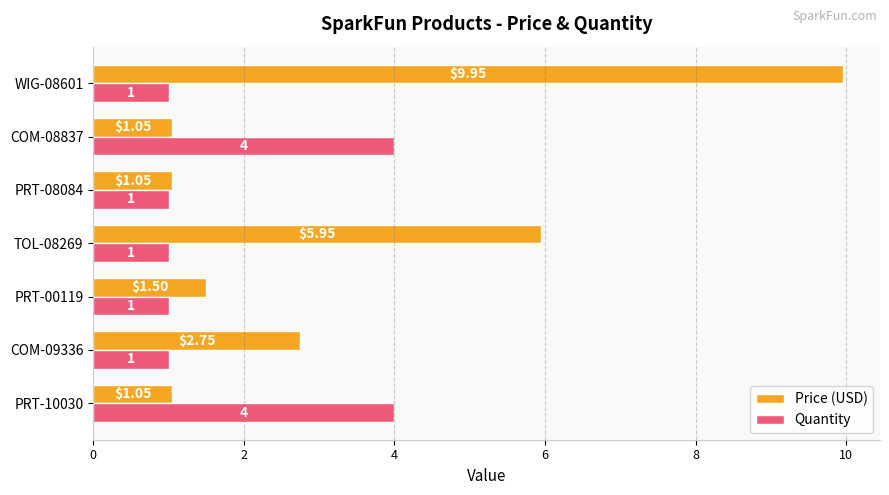

Which series has the widest spread of values?

Price (USD)